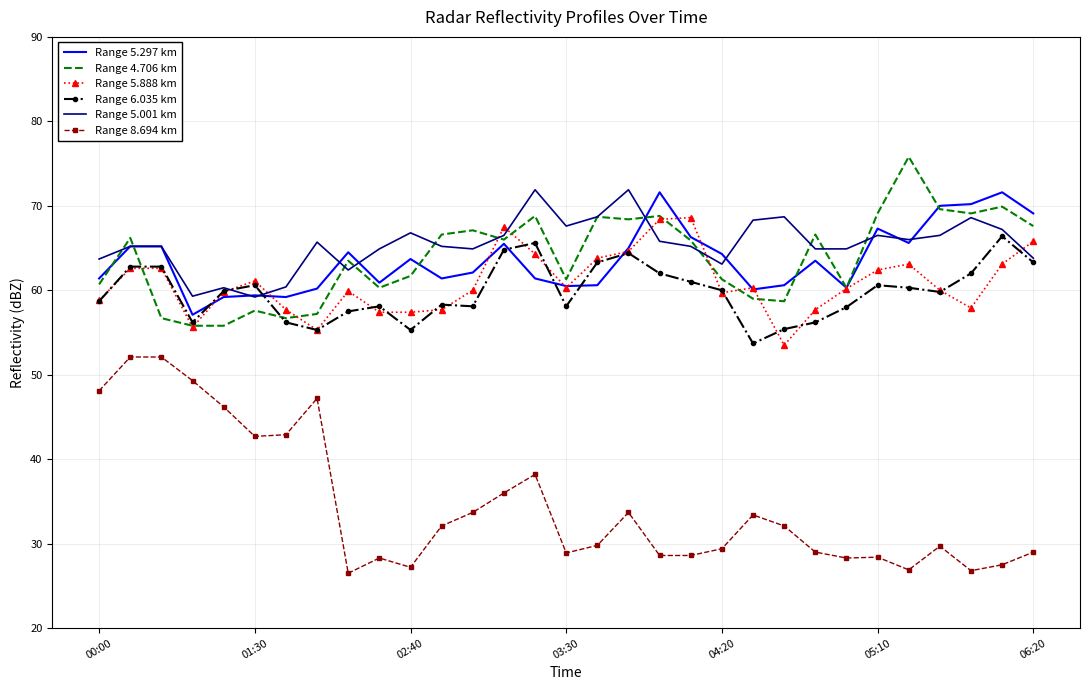

True or false: Range 6.035 km and Range 8.694 km cross at least once.

False